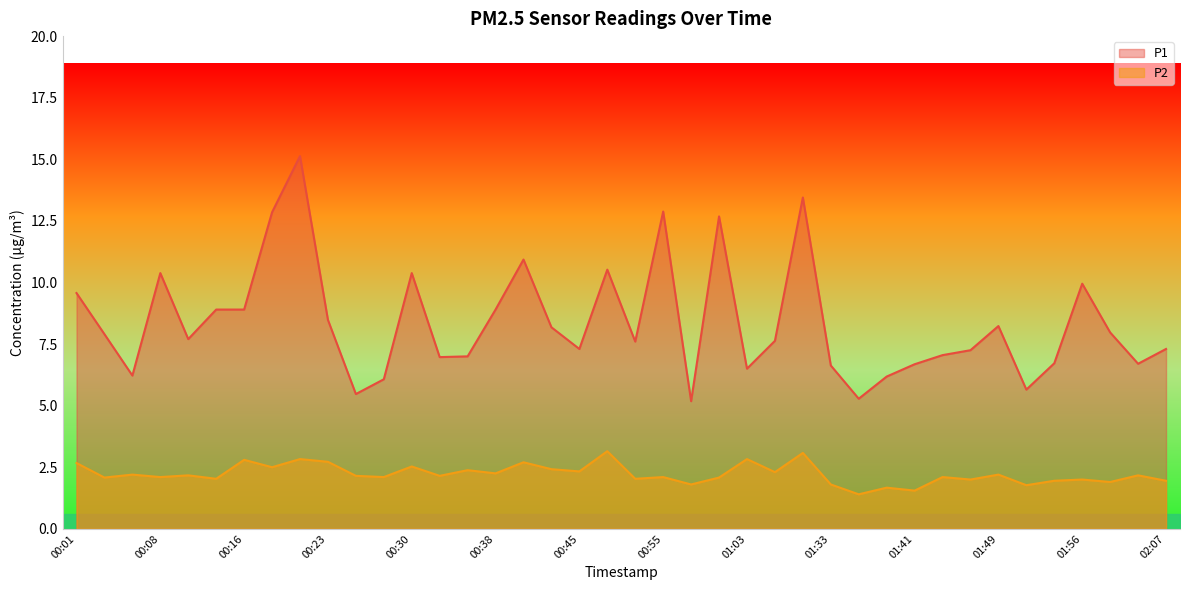

Where is P1 nearest to the value 10?

01:56